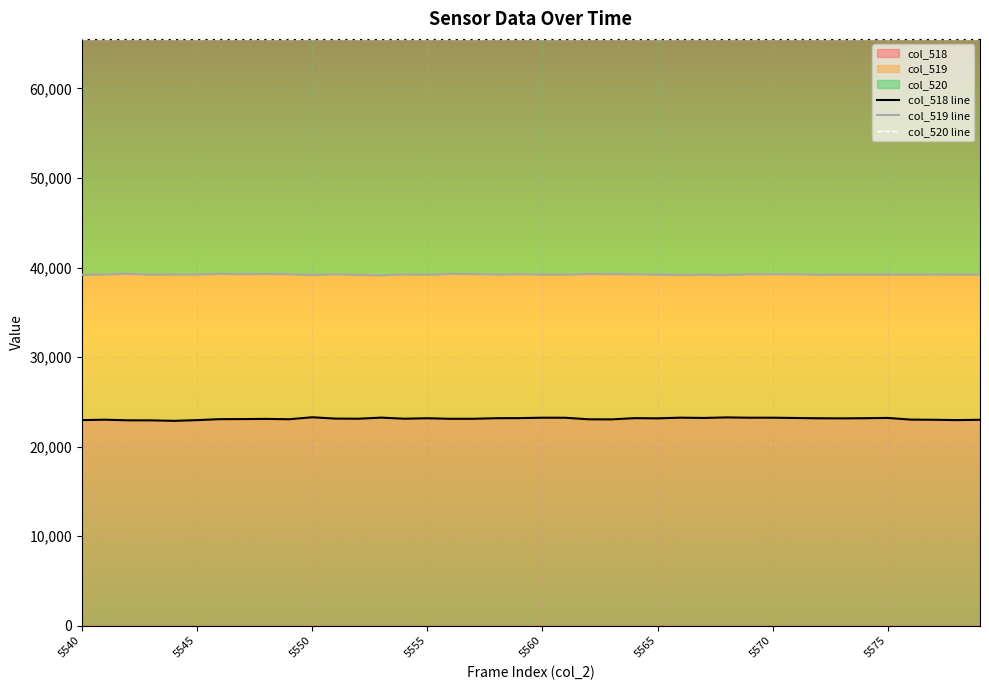

What is the value of the col_519 line point at the 12th from the left?

39262